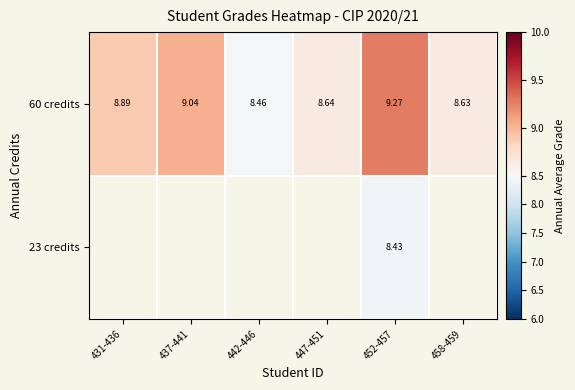

At which category is the sum across all series the highest?

452-457